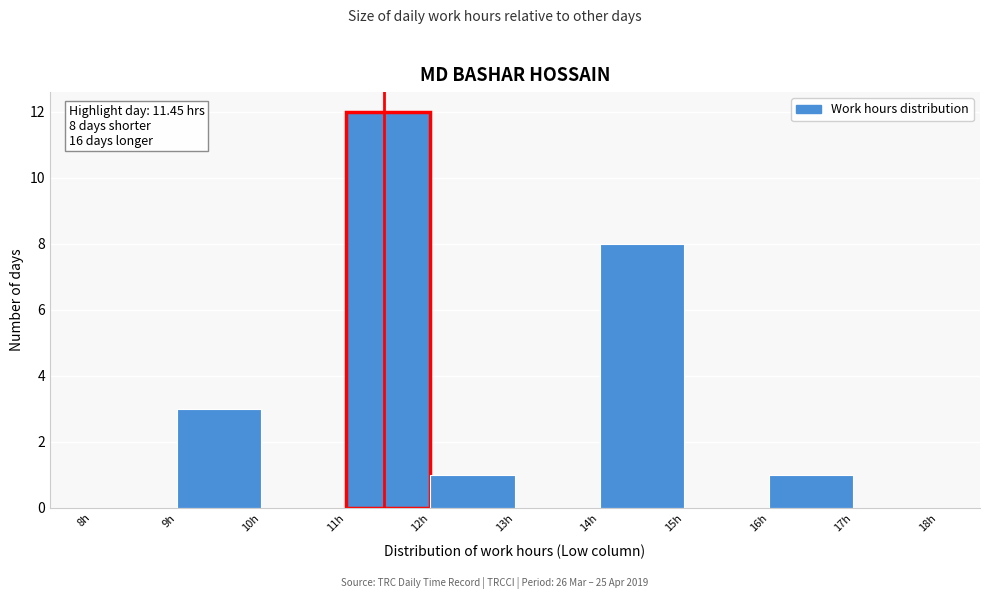

Over which range of the x-axis is the bar tallest?

11 to 12